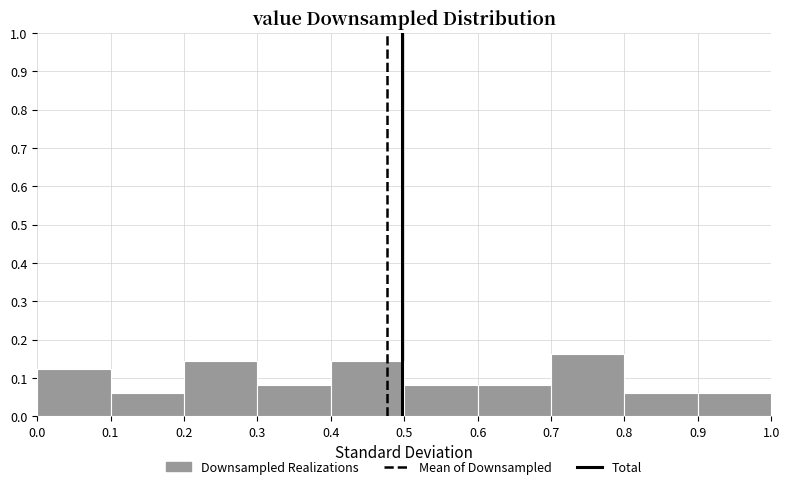

What is the height of the bar covering 0.9 to 1.0 on the x-axis? The values are not printed on the chart, so give them approximately, as read against the axis.

0.06